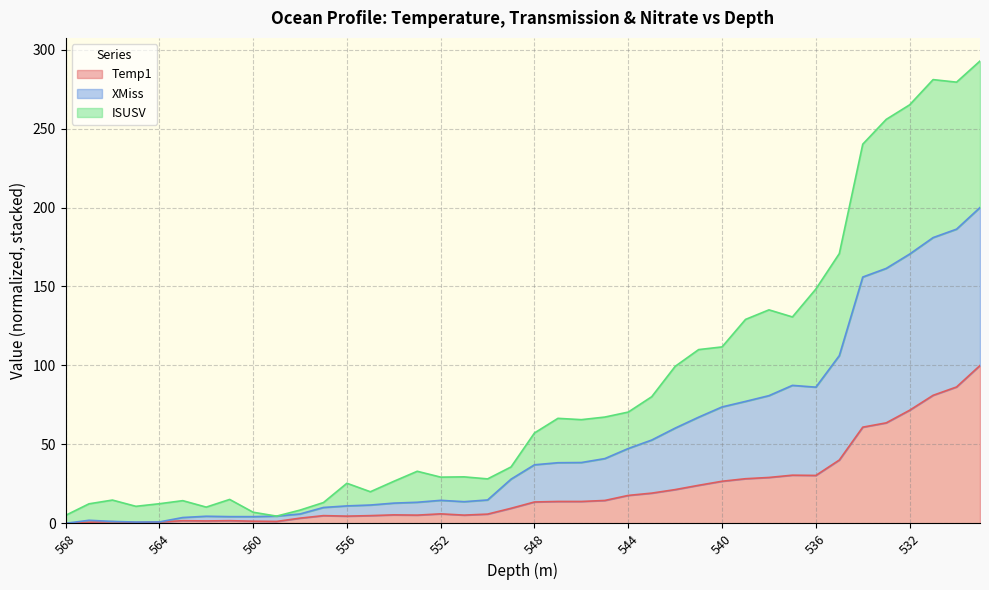

Which series has the widest spread of values?

XMiss